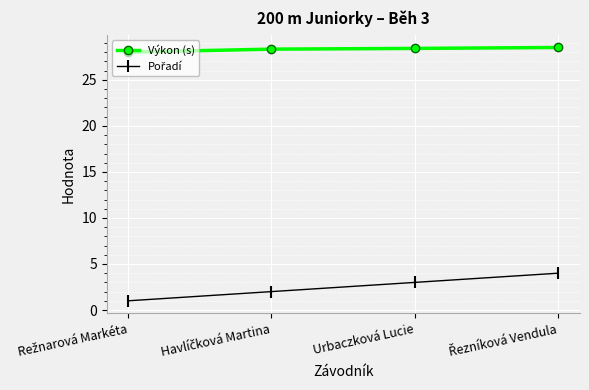

What is the total value across all series at Urbaczková Lucie?

31.4